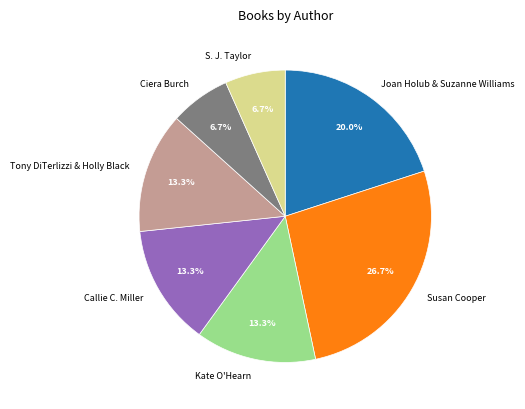

Approximately how many times larger is the value at Callie C. Miller compared to Ciera Burch?

2.0